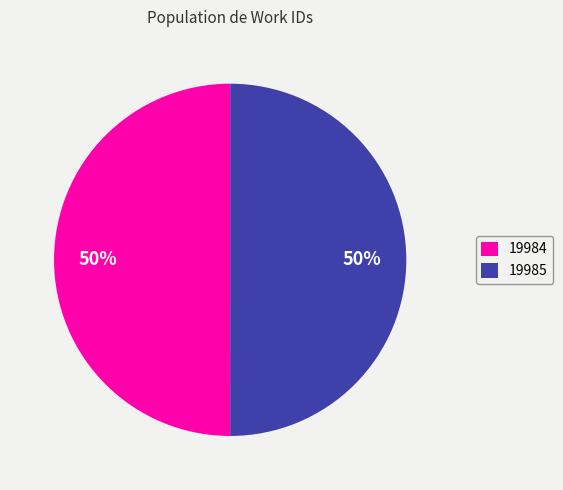

Count the number of slices in the pie.

2